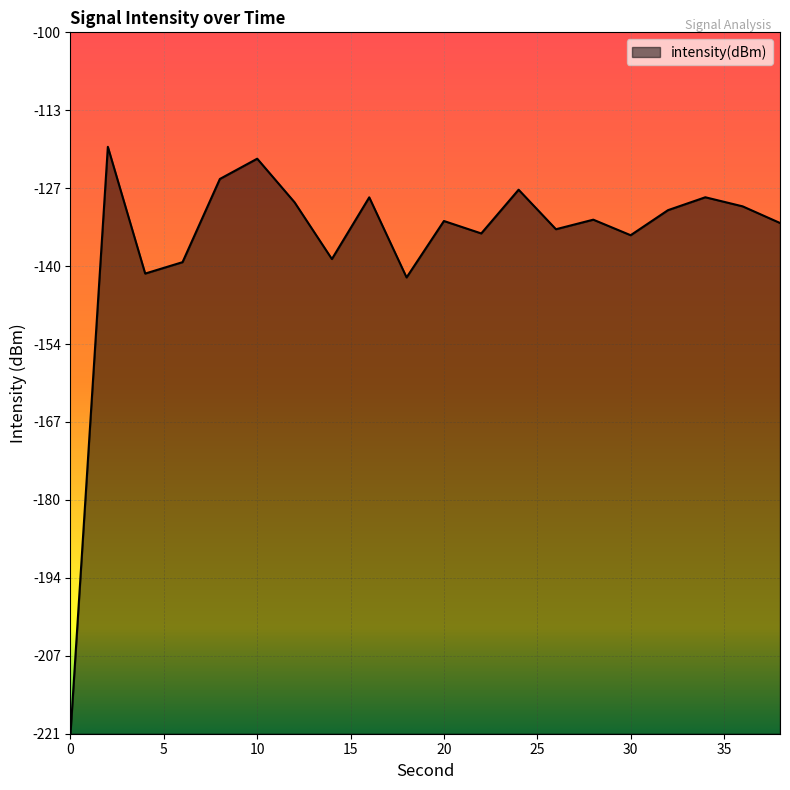

How many lines are shown in the chart?

1